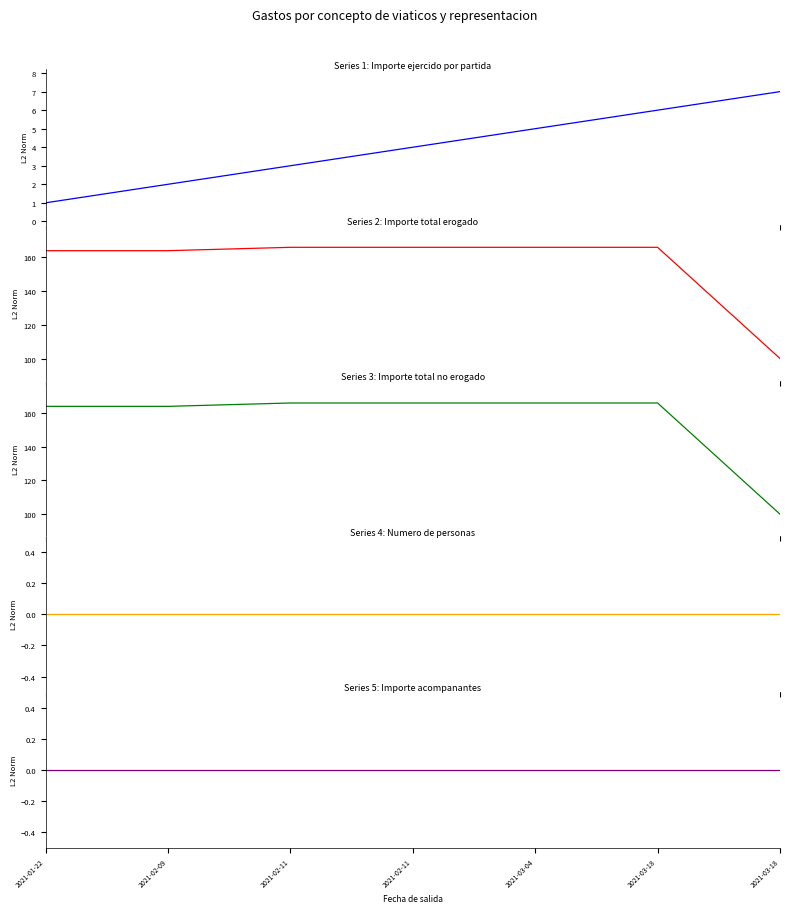

Which series has the largest range (max minus min)?

Importe total erogado